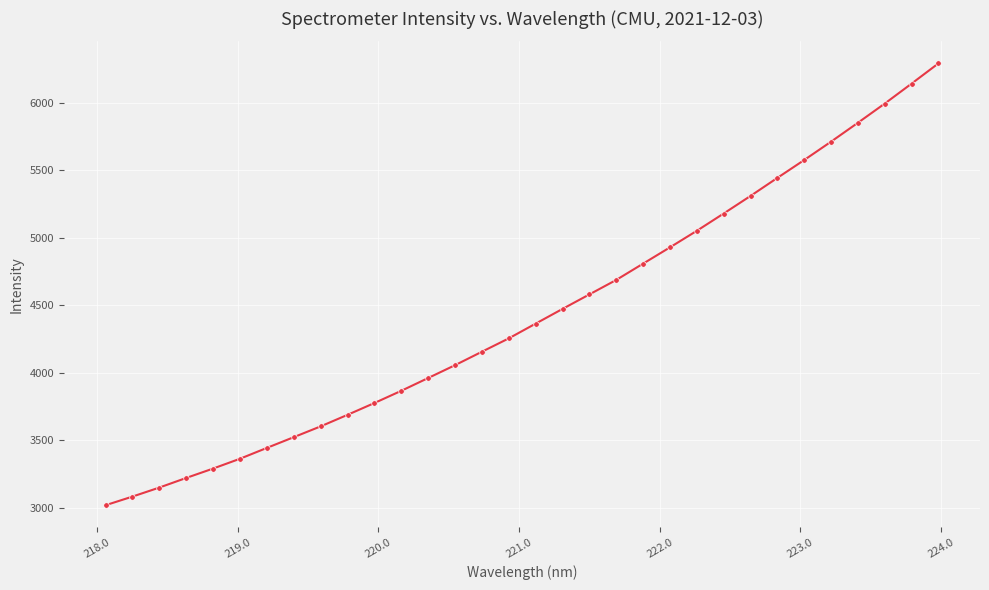

True or false: the data has more than 0 interior local peaks.

False